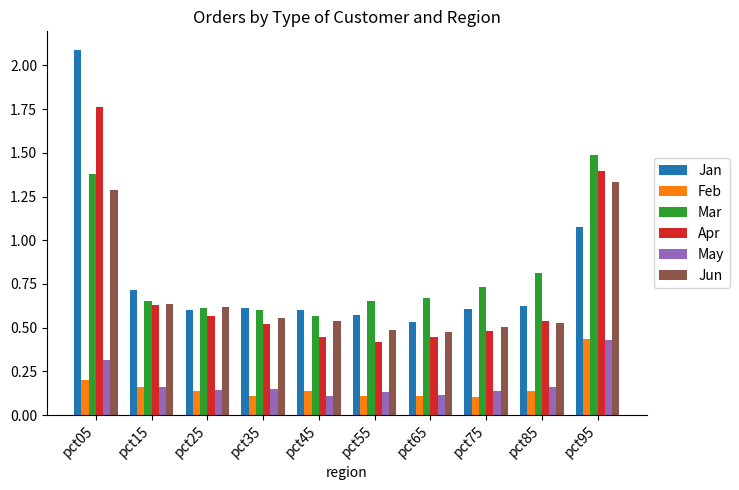

Which series has the largest range (max minus min)?

Jan